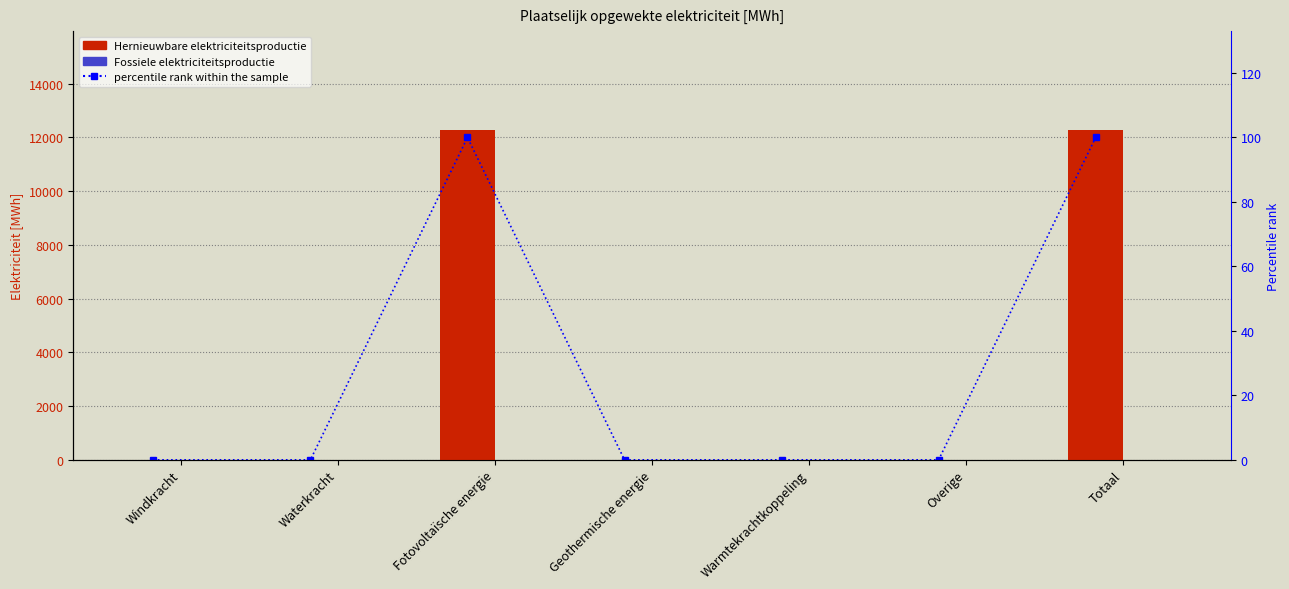

What is the total value across all series at Totaal?

12373.0